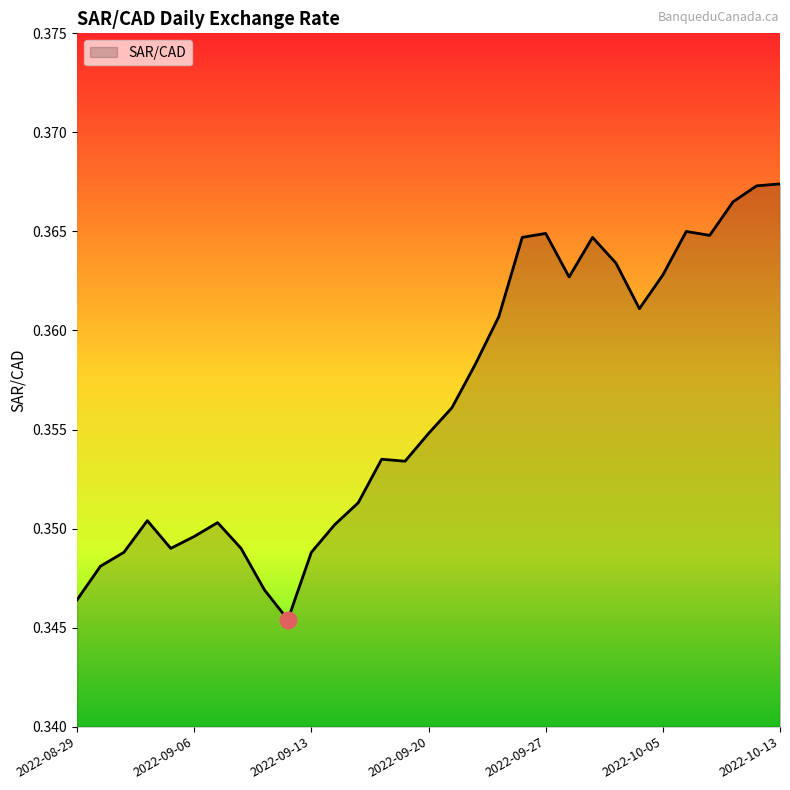

List the labels in order of value, largest first.

2022-10-13, 2022-10-12, 2022-10-11, 2022-10-06, 2022-09-27, 2022-10-07, 2022-09-26, 2022-09-29, 2022-10-03, 2022-10-05, 2022-09-28, 2022-10-04, 2022-09-23, 2022-09-22, 2022-09-21, 2022-09-20, 2022-09-16, 2022-09-19, 2022-09-15, 2022-09-01, 2022-09-07, 2022-09-14, 2022-09-06, 2022-09-02, 2022-09-08, 2022-08-31, 2022-09-13, 2022-08-30, 2022-09-09, 2022-08-29, 2022-09-12